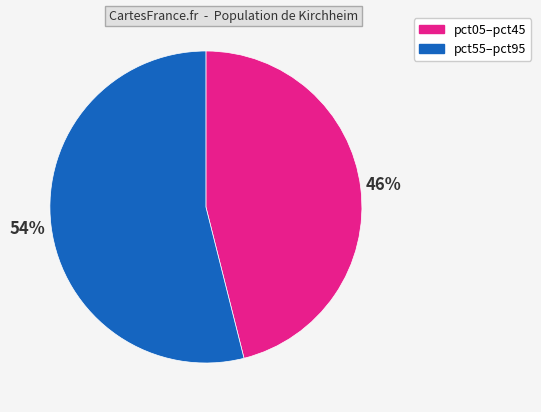

Is there a majority slice in this chart?

Yes